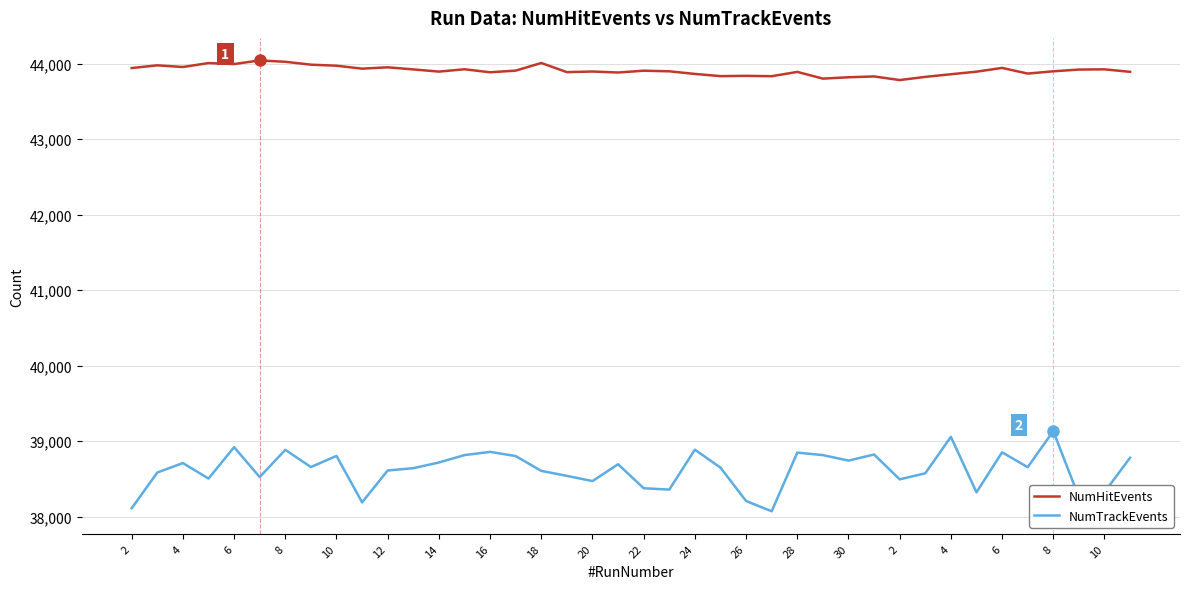

Count the number of categories in the chart.

40